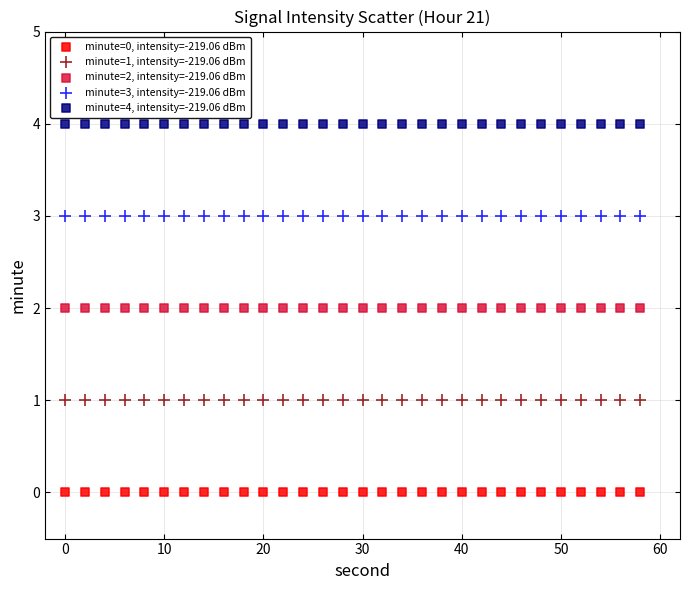

Which series reaches the maximum Y coordinate?

minute=4, intensity=-219.06 dBm